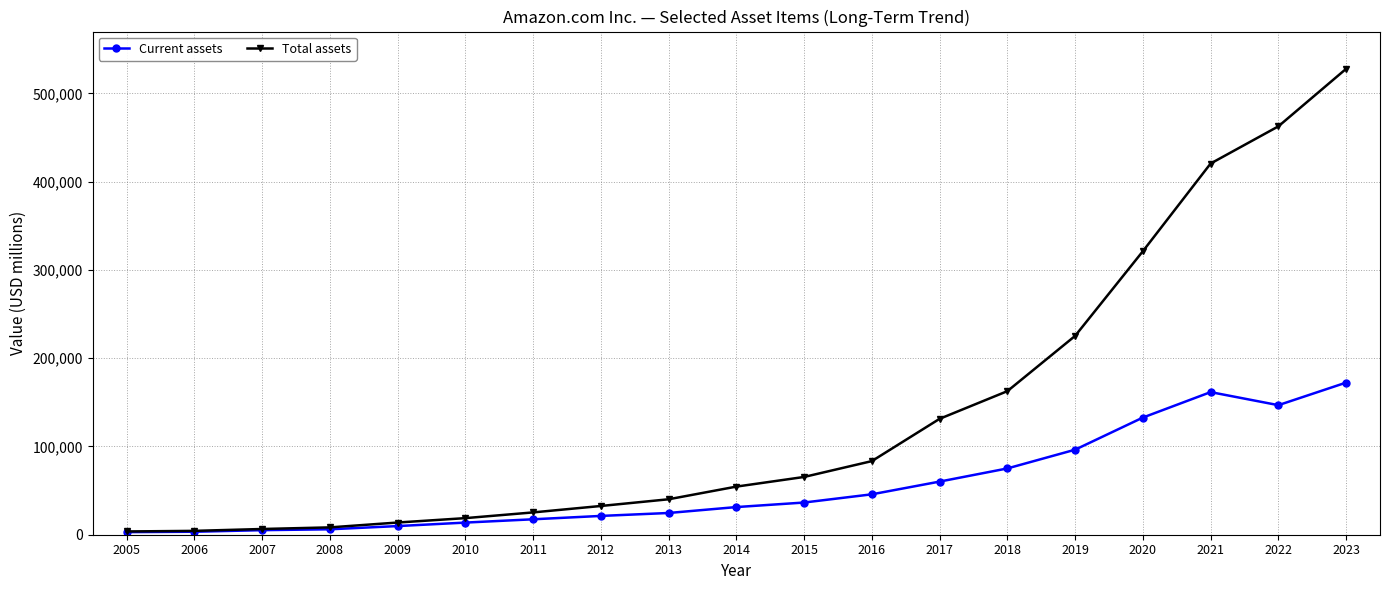

Which series changed the most between 2013 and 2022?

Total assets